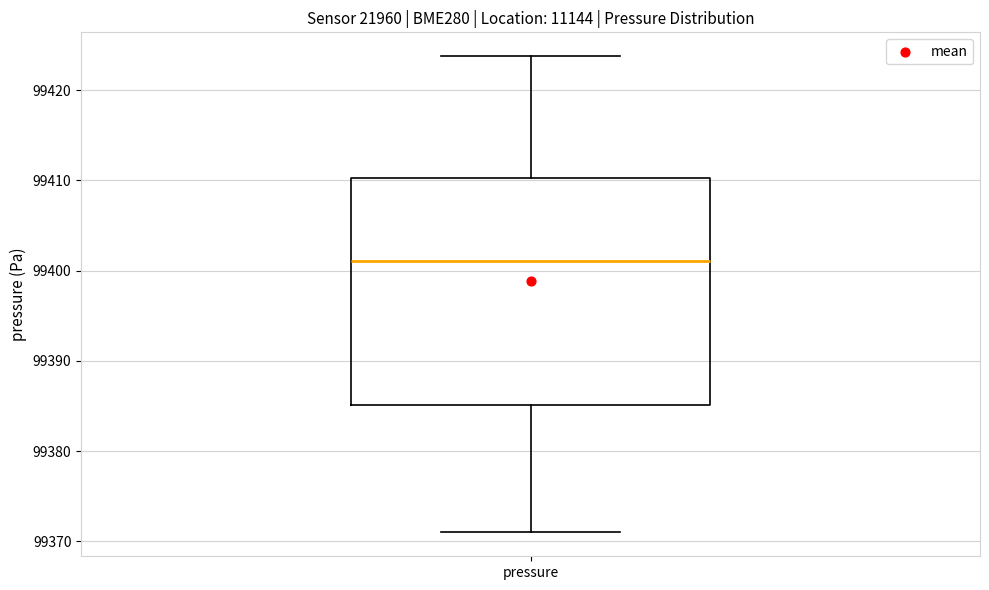

Transcribe this box plot: give where the median line is, the range the box spans, and where the two whiskers end, as read against the y-axis. The values are not printed on the chart, so give them approximately, as read against the axis.

median 99401, box 99385 to 99410, whiskers 99371 to 99424